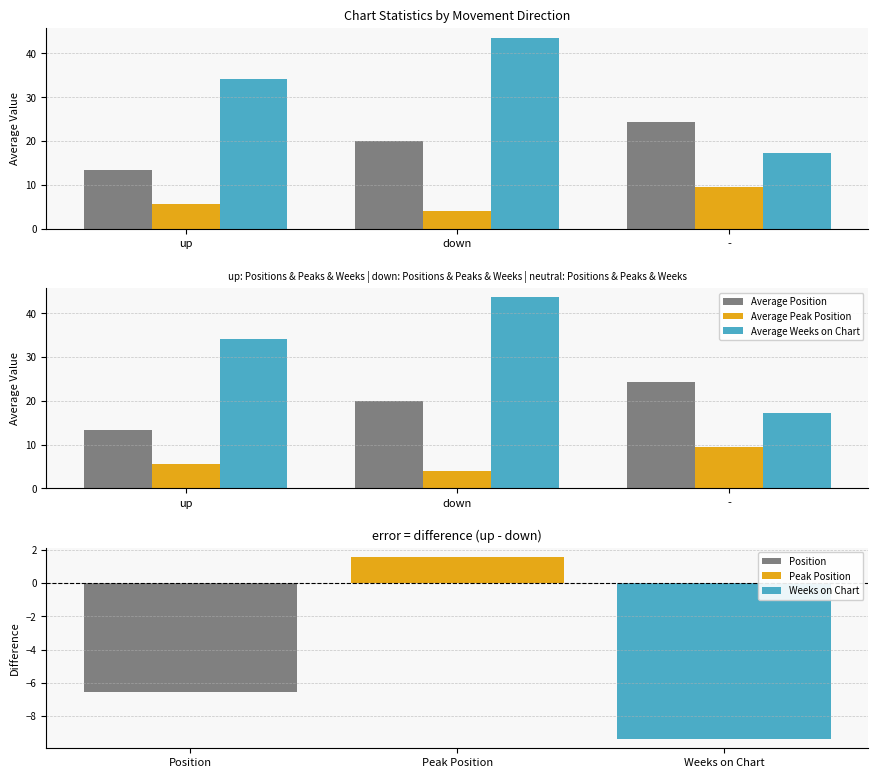

Between down and -, which series saw the biggest shift?

Average Weeks on Chart